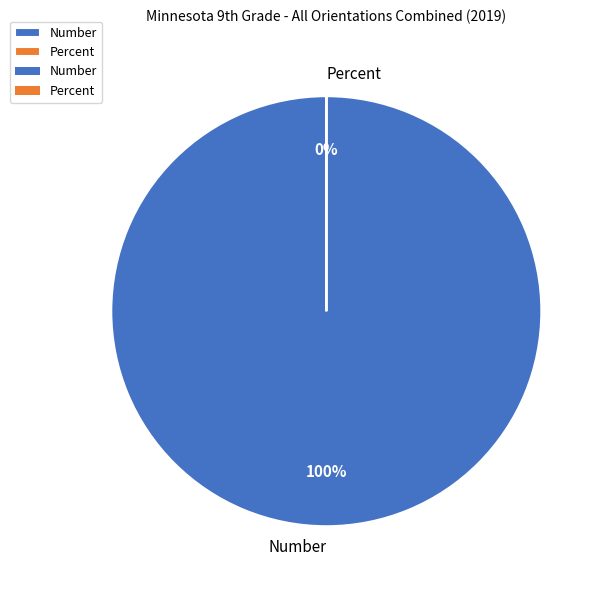

Is Percent the majority of the pie?

No